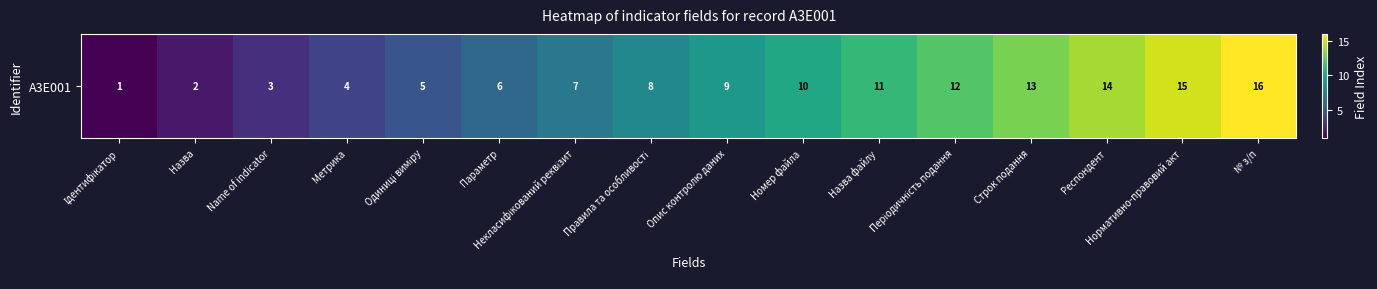

What is the smallest value displayed?

1